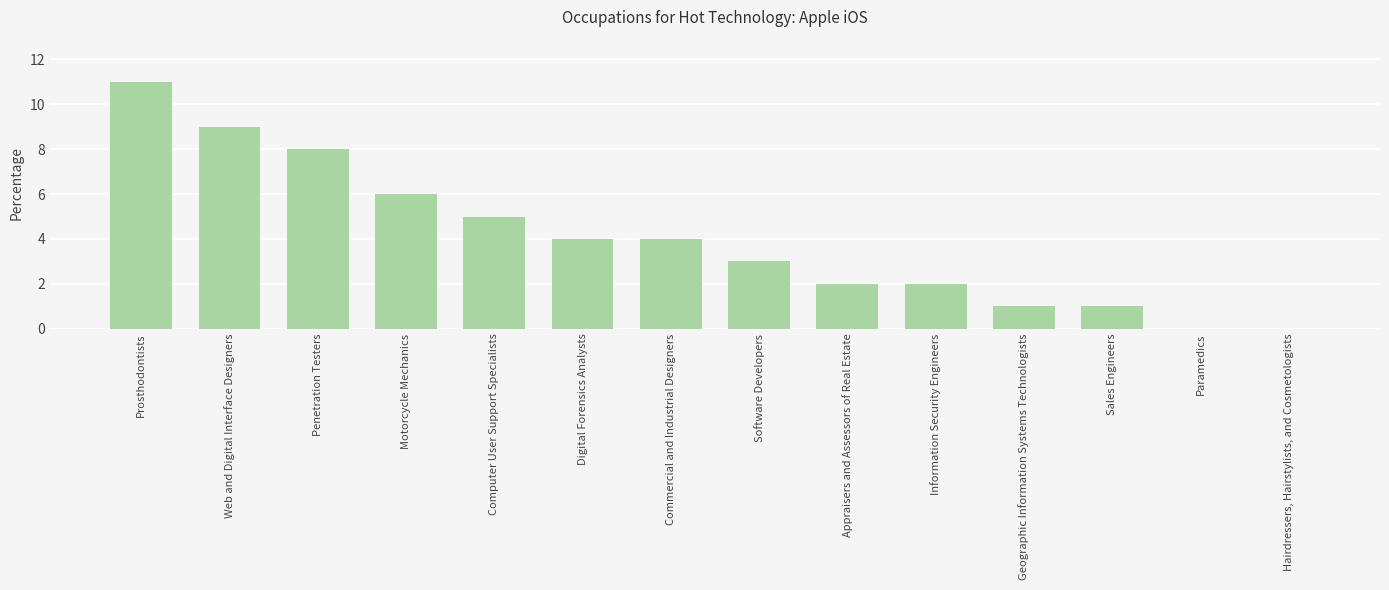

What is the sum of the values at Digital Forensics Analysts and Penetration Testers?

12